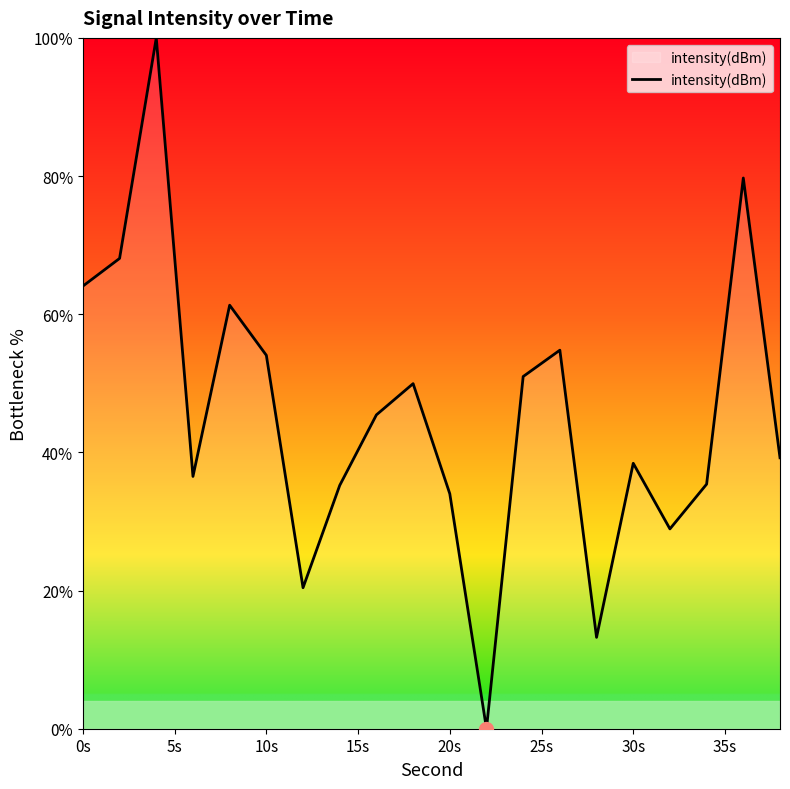

What is the difference between the maximum and minimum values?

100.0